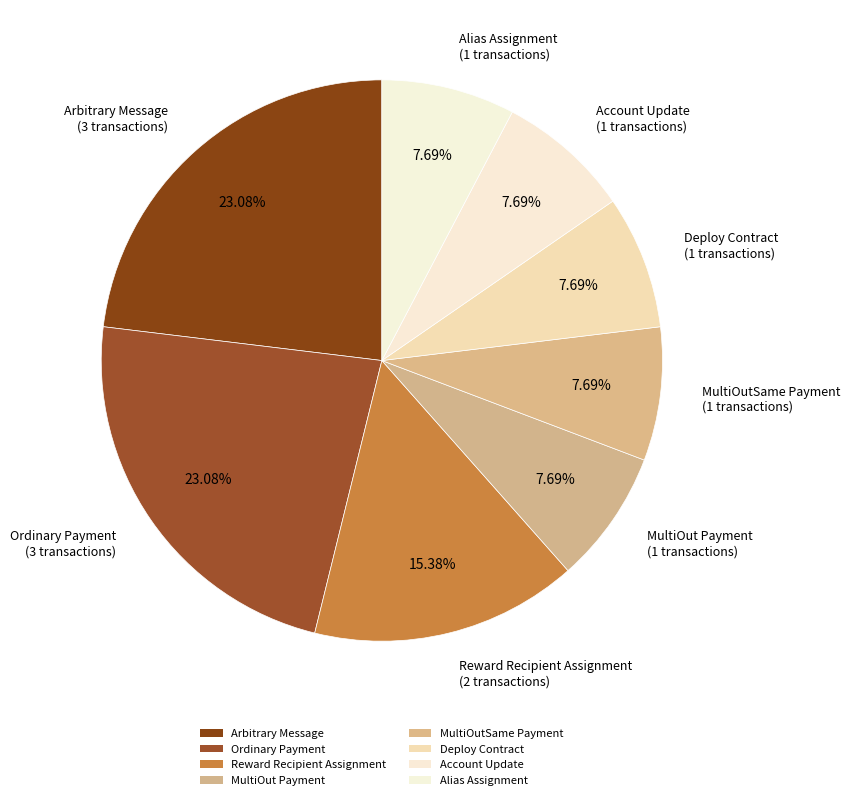

Does any single category account for the majority?

No